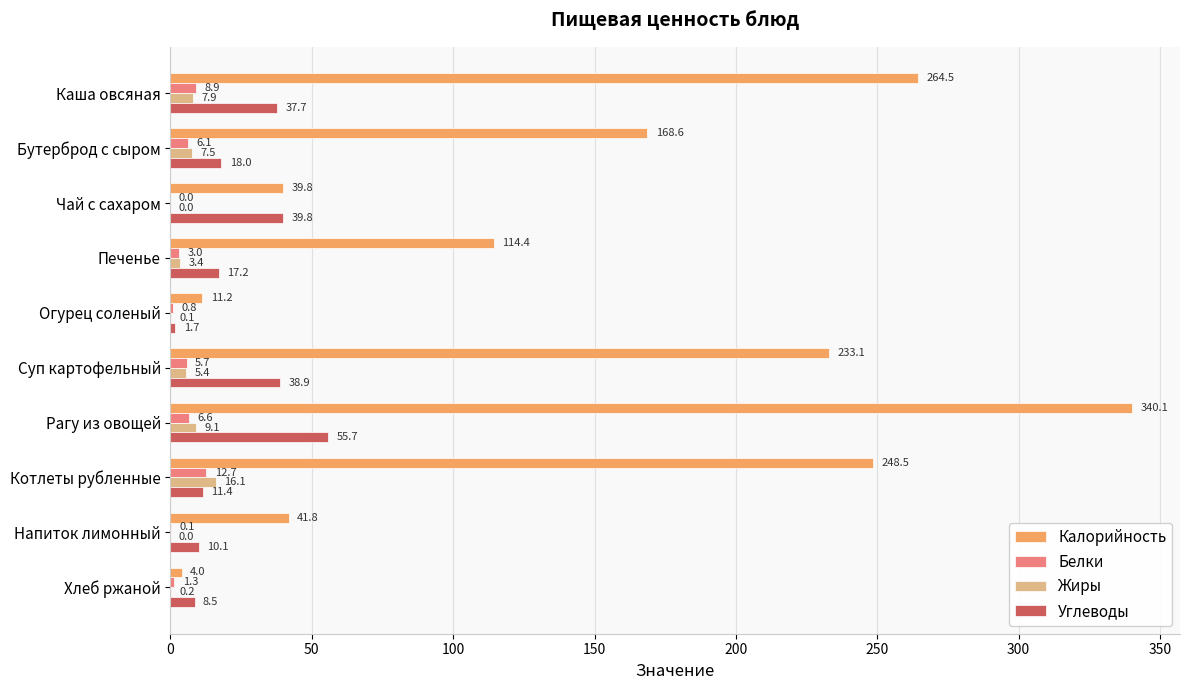

At which category is the sum across all series the highest?

Рагу из овощей